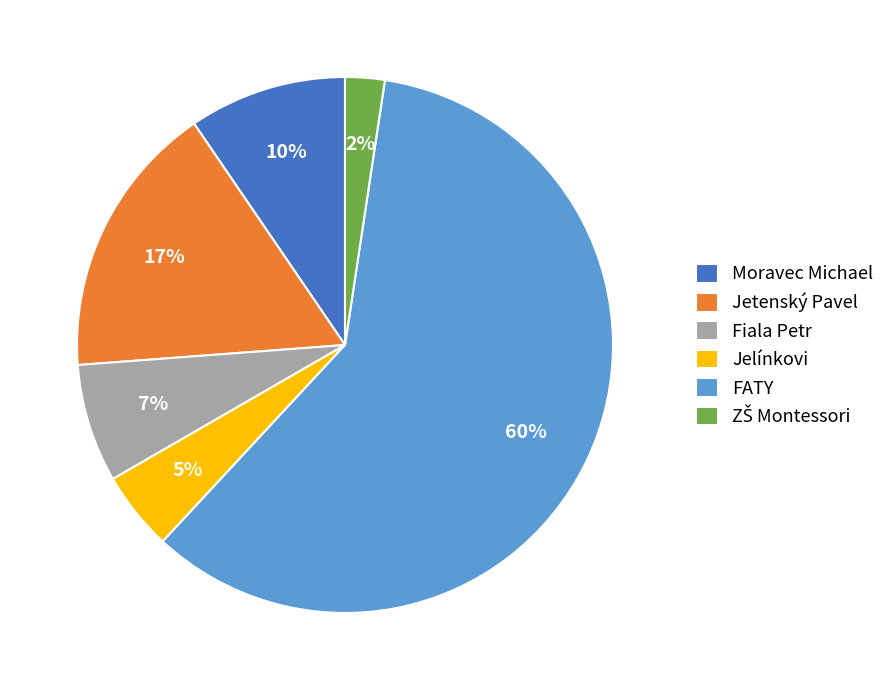

Which slice represents more than half of the pie?

FATY